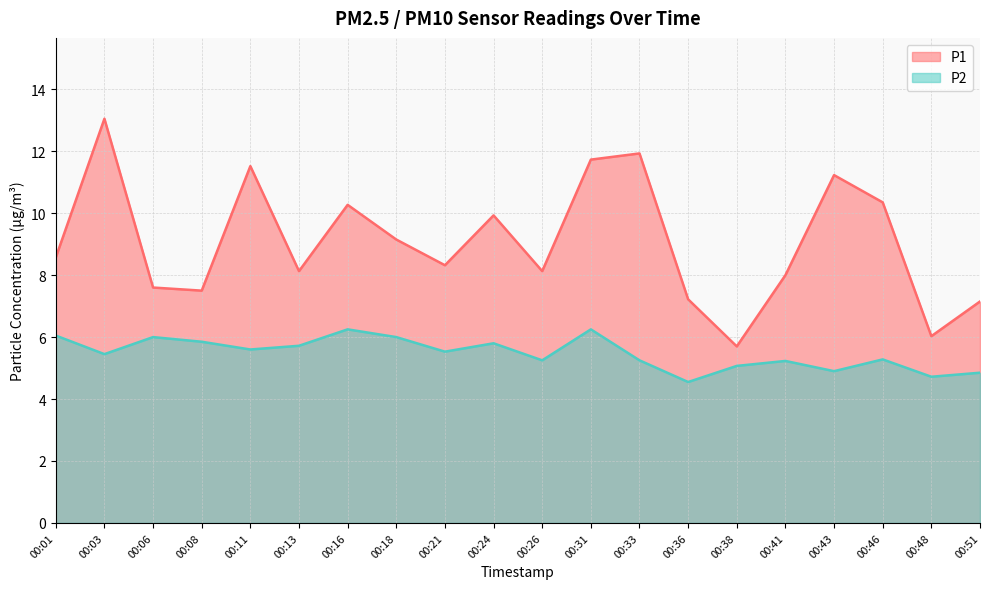

Is the value of P2 at 00:41 greater than the value of P1 at 00:41?

No